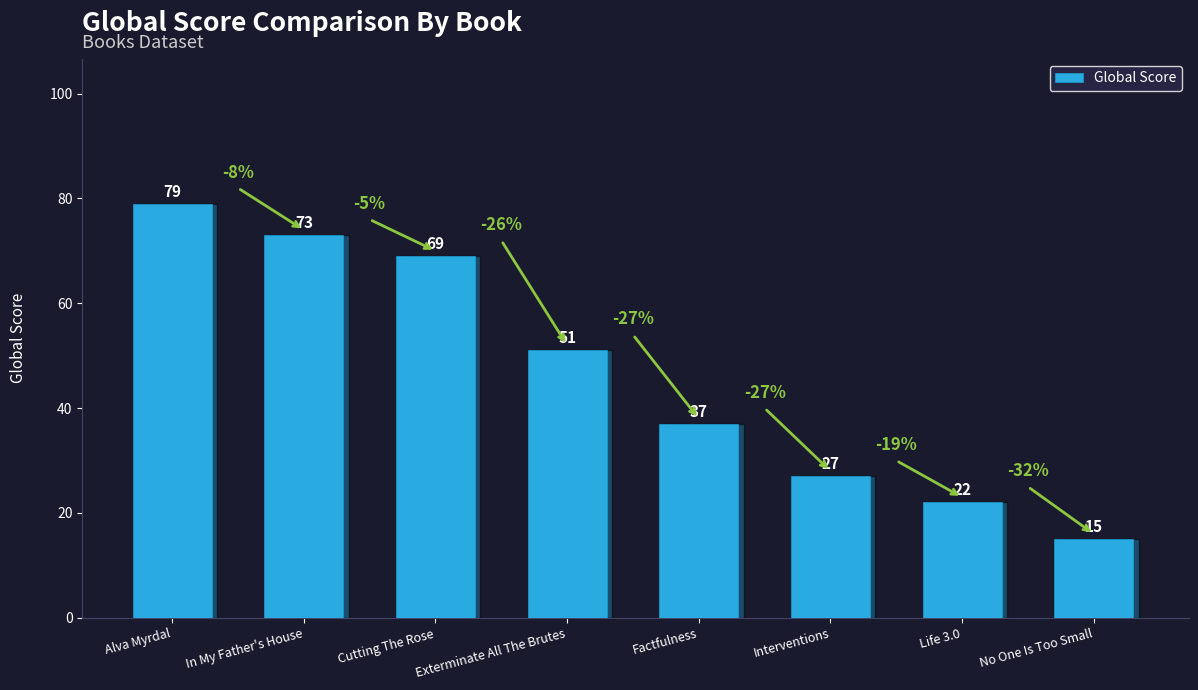

Where does the data first go above 51?

Alva Myrdal